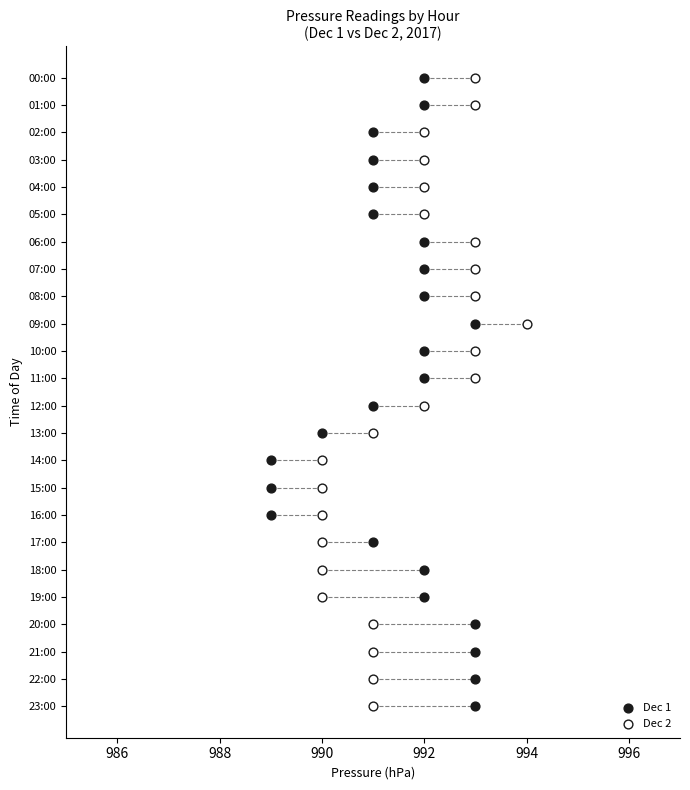

Which series has the widest spread of Y values?

Dec 1